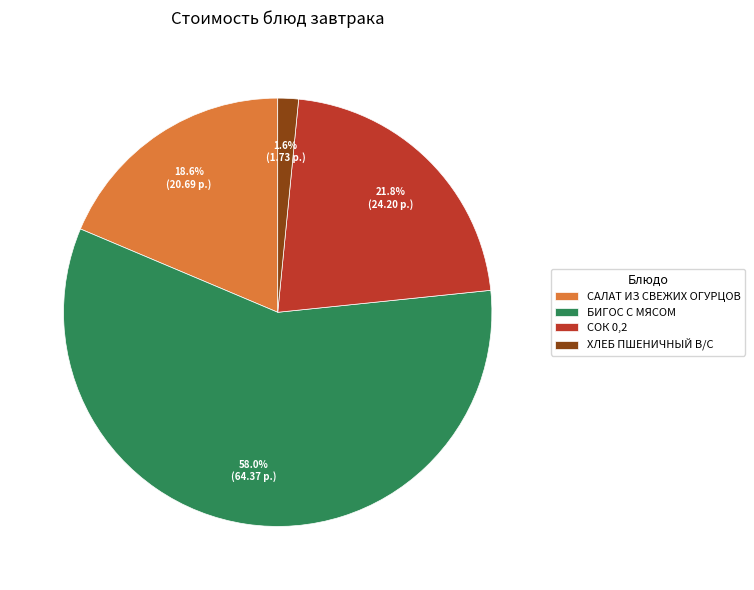

Is it true that БИГОС С МЯСОМ is 58% of the pie?

True